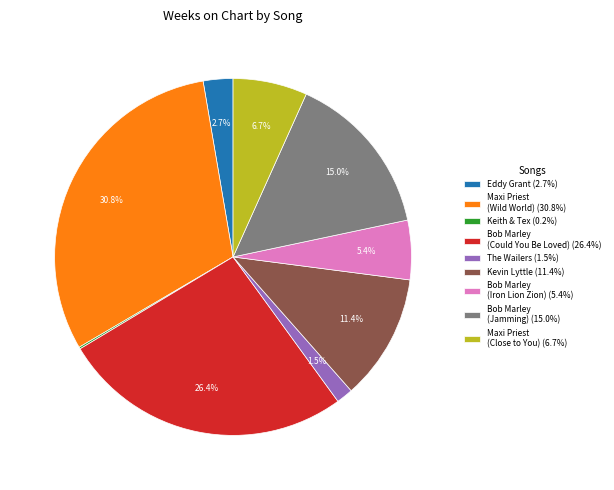

What is the ratio of the value at Bob Marley (Jamming) (15.0%) to the value at Eddy Grant (2.7%)?

5.6